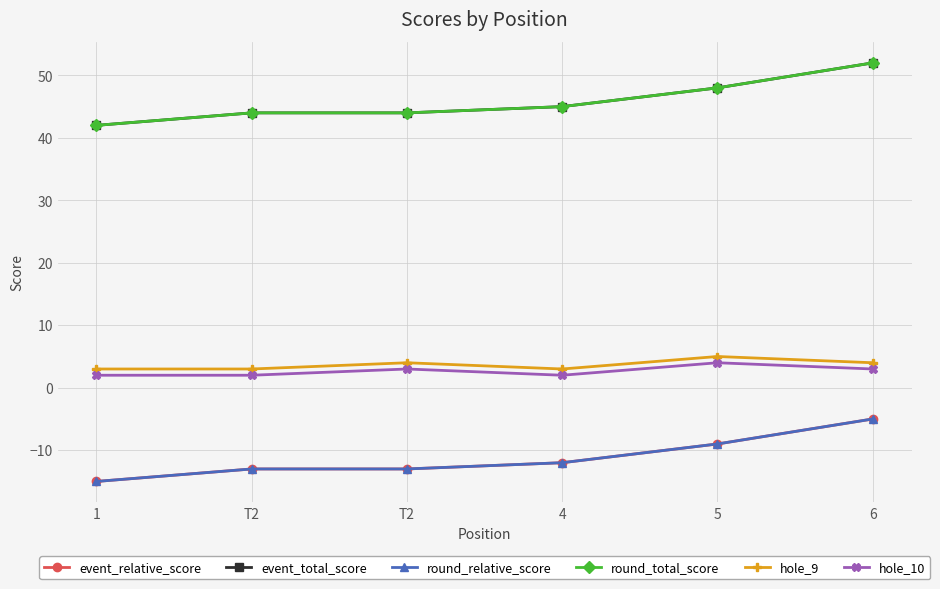

At which label does event_total_score first exceed 45?

5